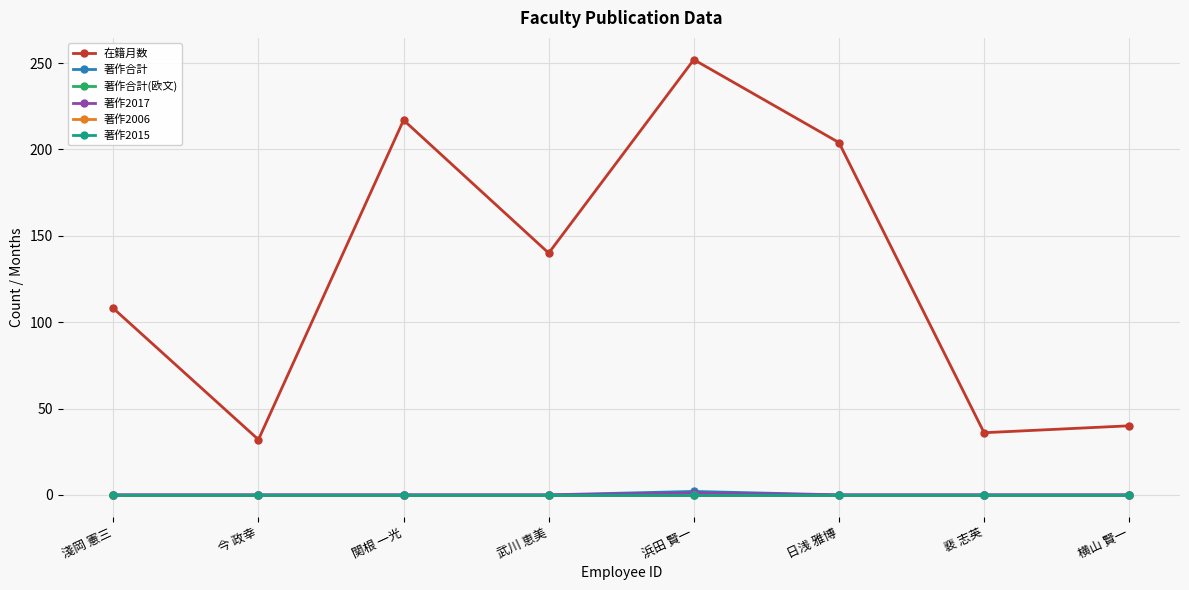

How many interior local peaks does the 在籍月数 series have?

2